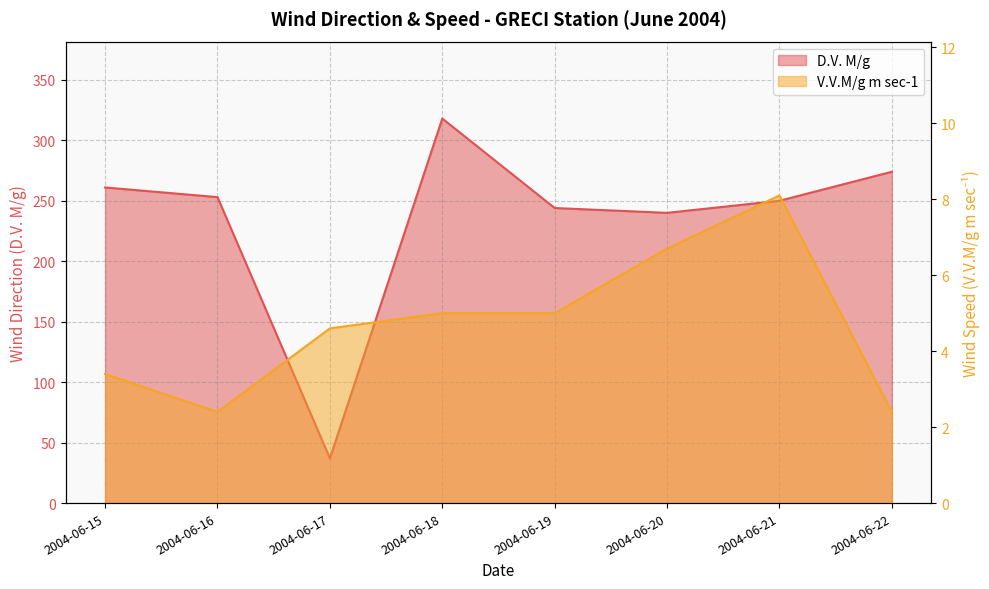

At which category does D.V. M/g reach its first local valley?

2004-06-17